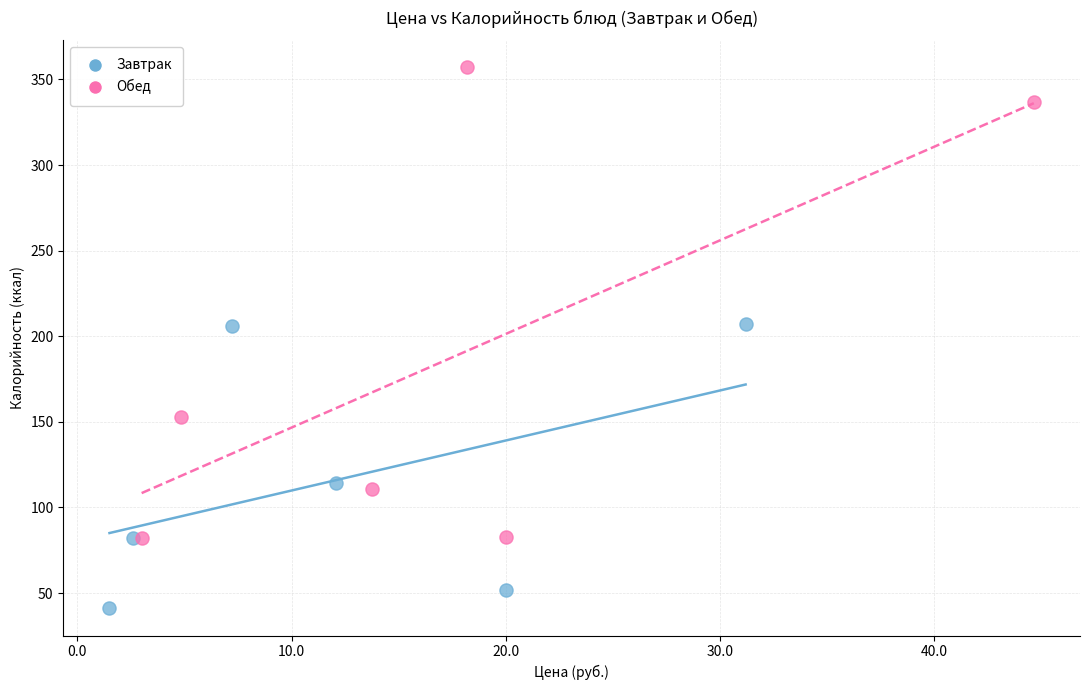

Which series has the widest spread of Y values?

Обед